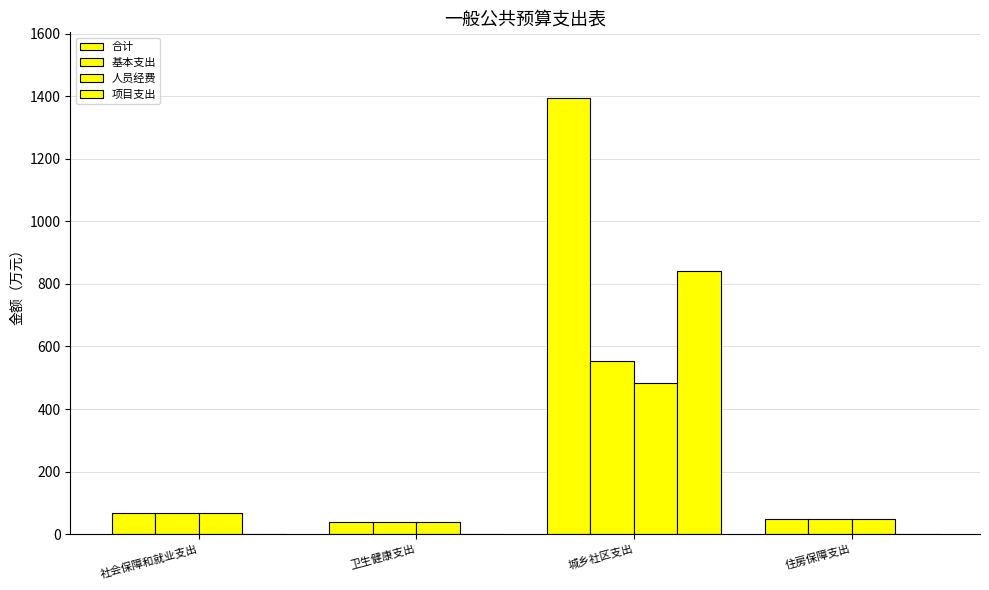

How many data points does each series have?

4